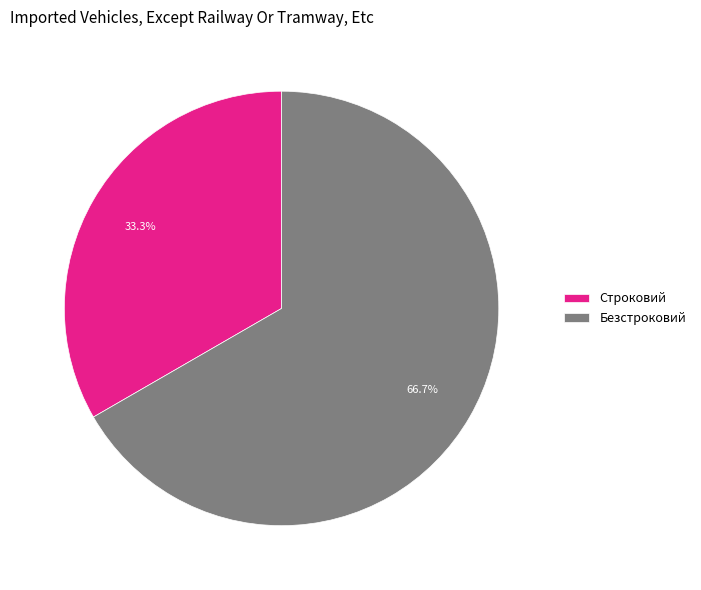

Which slice is the smallest?

Строковий